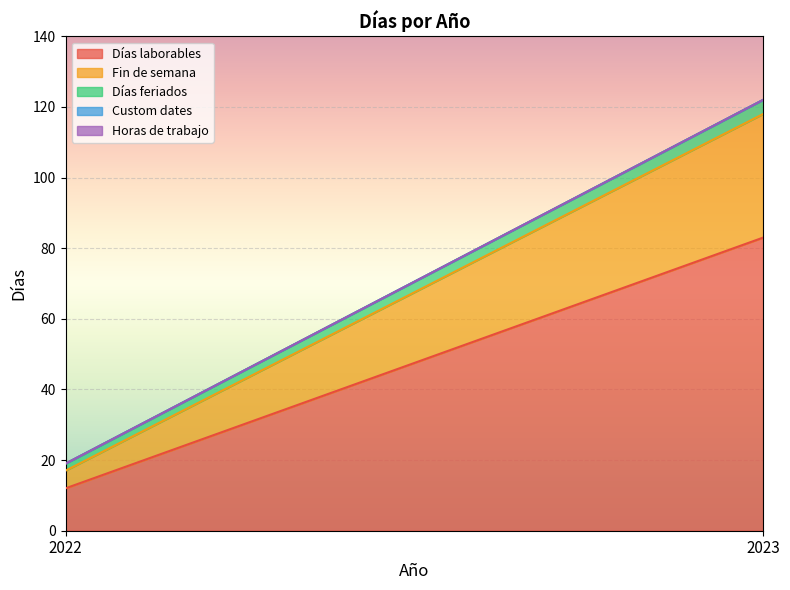

Does the chart display data point markers on the line(s)?

No